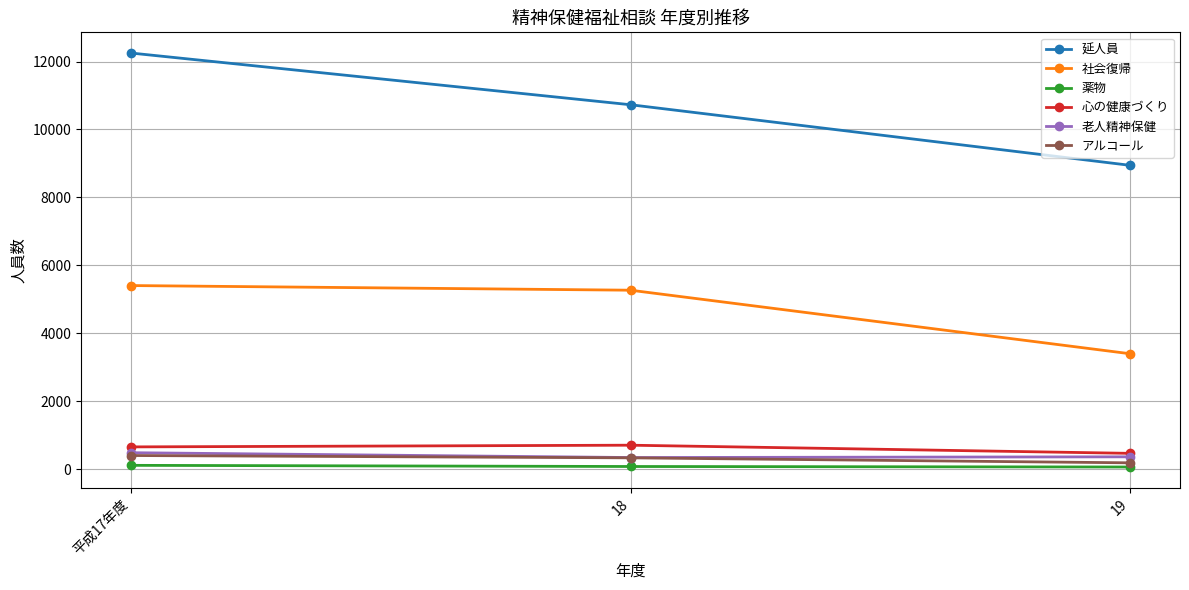

What is the value of the 老人精神保健 point at the 3rd from the left?

365